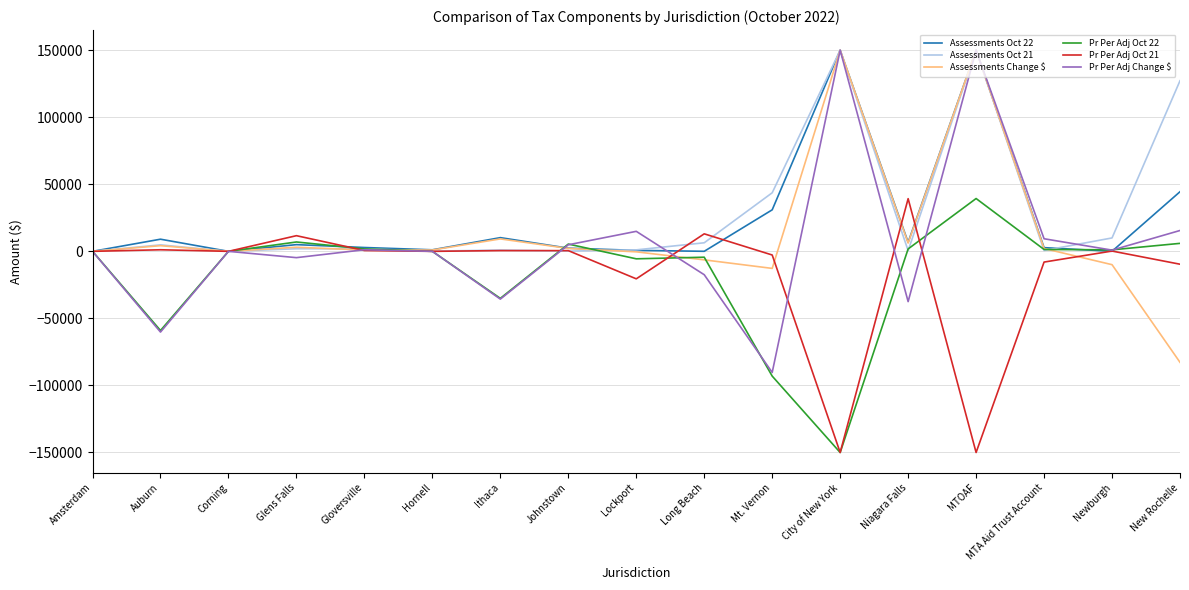

What is the spread (max minus min) of values at MTOAF?

300000.0